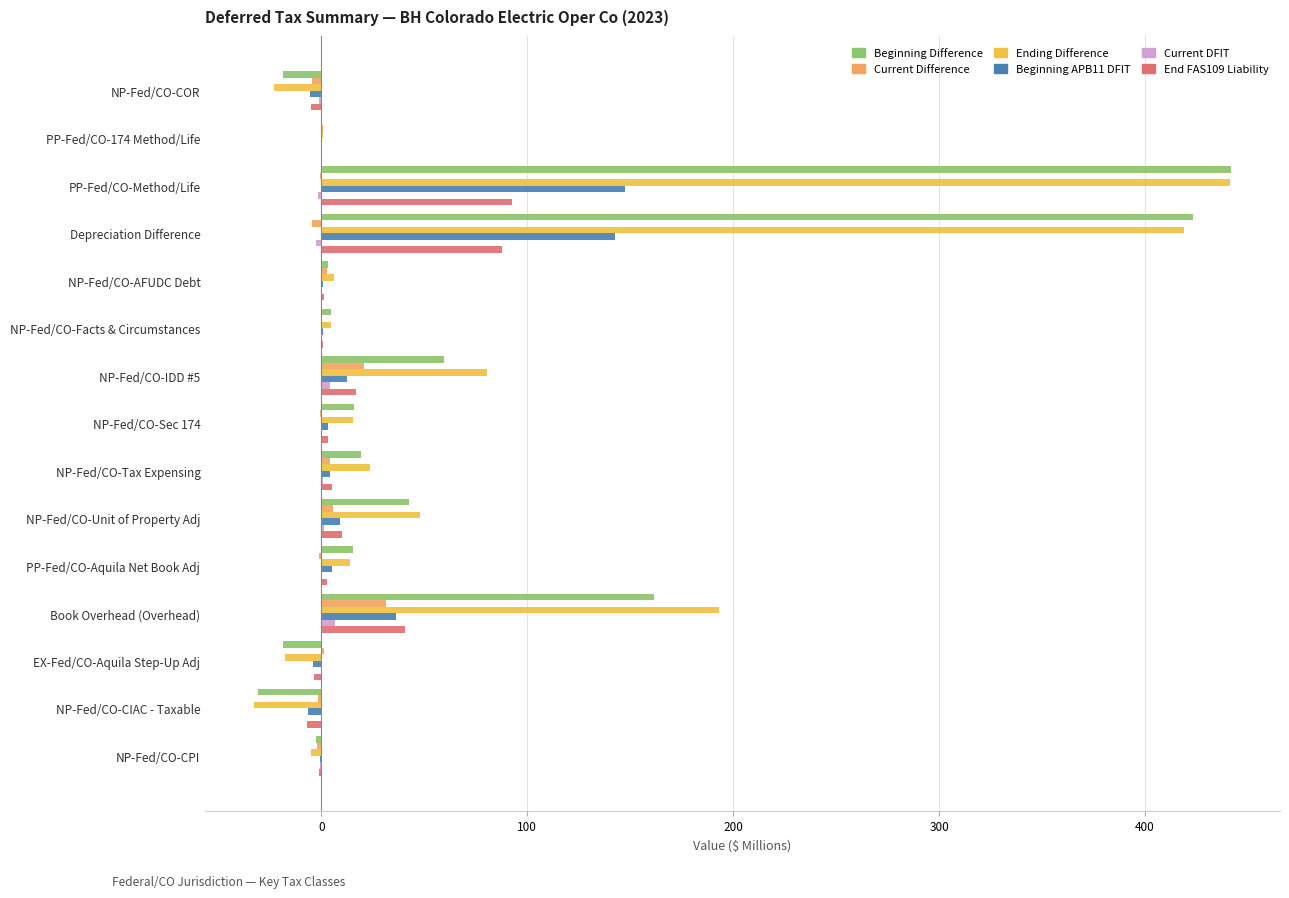

Which series changed the most between PP-Fed/CO-Method/Life and NP-Fed/CO-Facts & Circumstances?

Beginning Difference